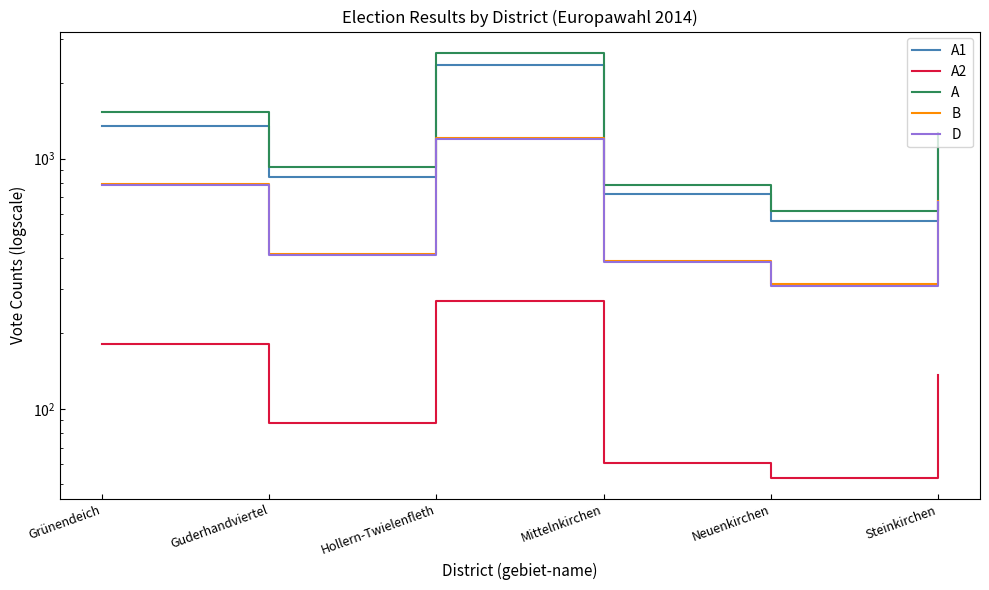

Is it true that A2 equals 115 at Grünendeich?

False